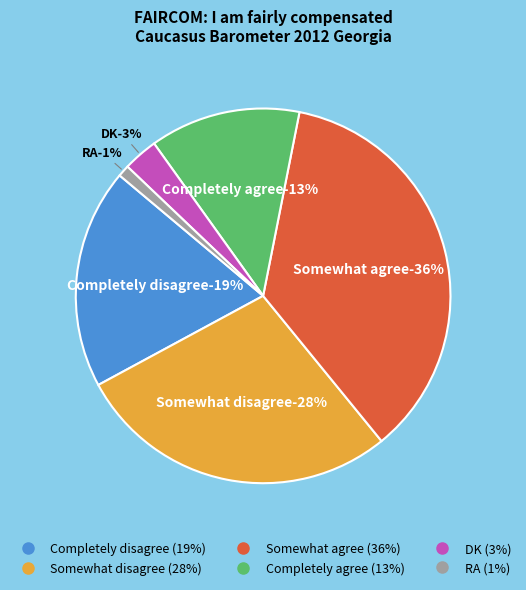

How much of the chart is everything except Somewhat disagree?

72.0%